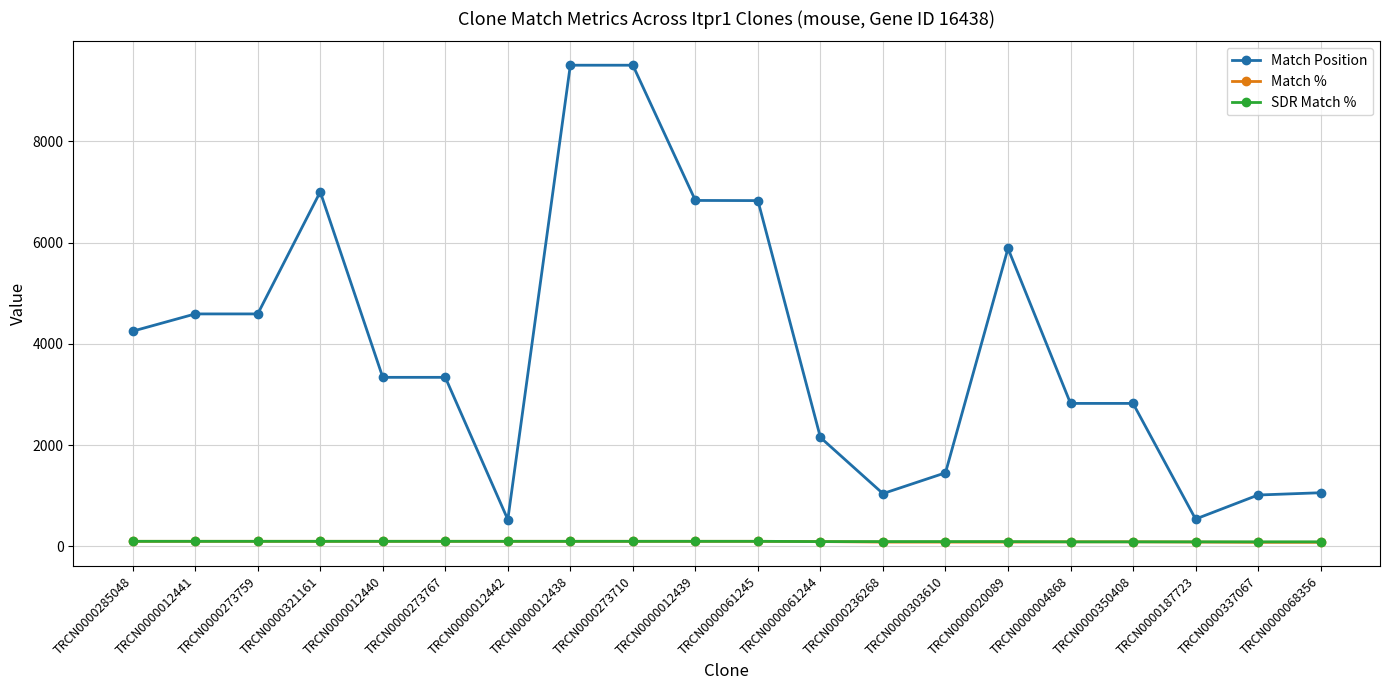

What value does the Match Position series have at TRCN0000321161?

7005